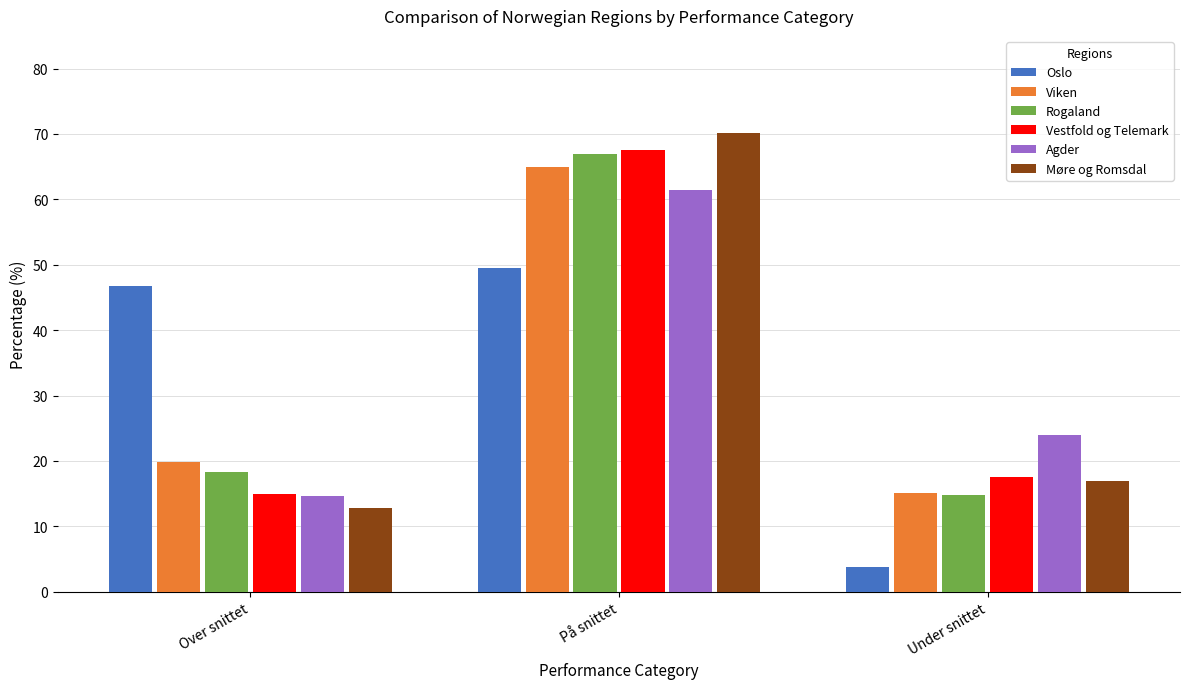

Count the number of categories in the chart.

3